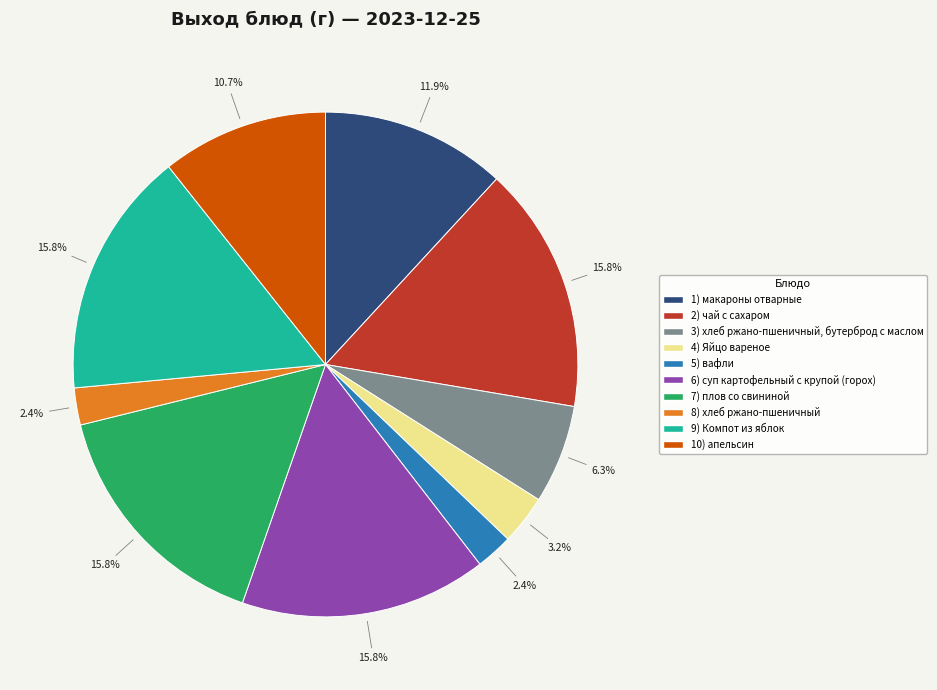

Does any single category account for the majority?

No